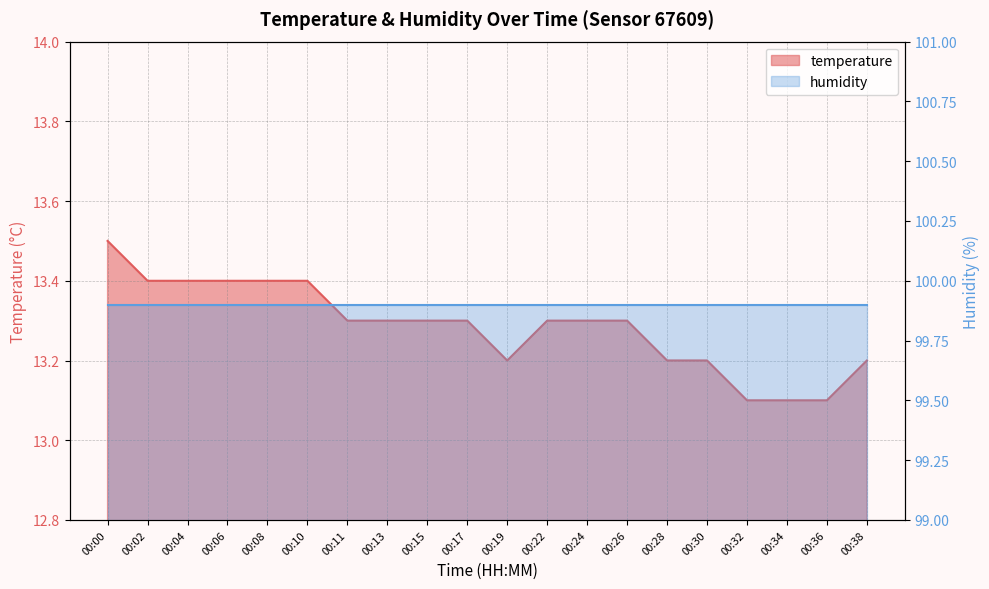

True or false: there are more than 1 points higher than both neighbors.

False